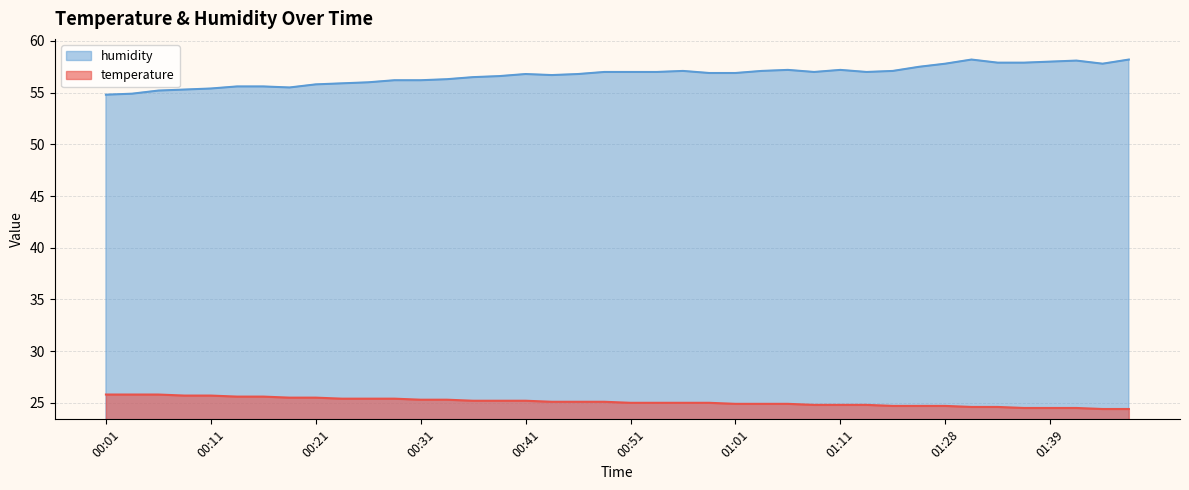

Which series has the largest total across all categories?

humidity